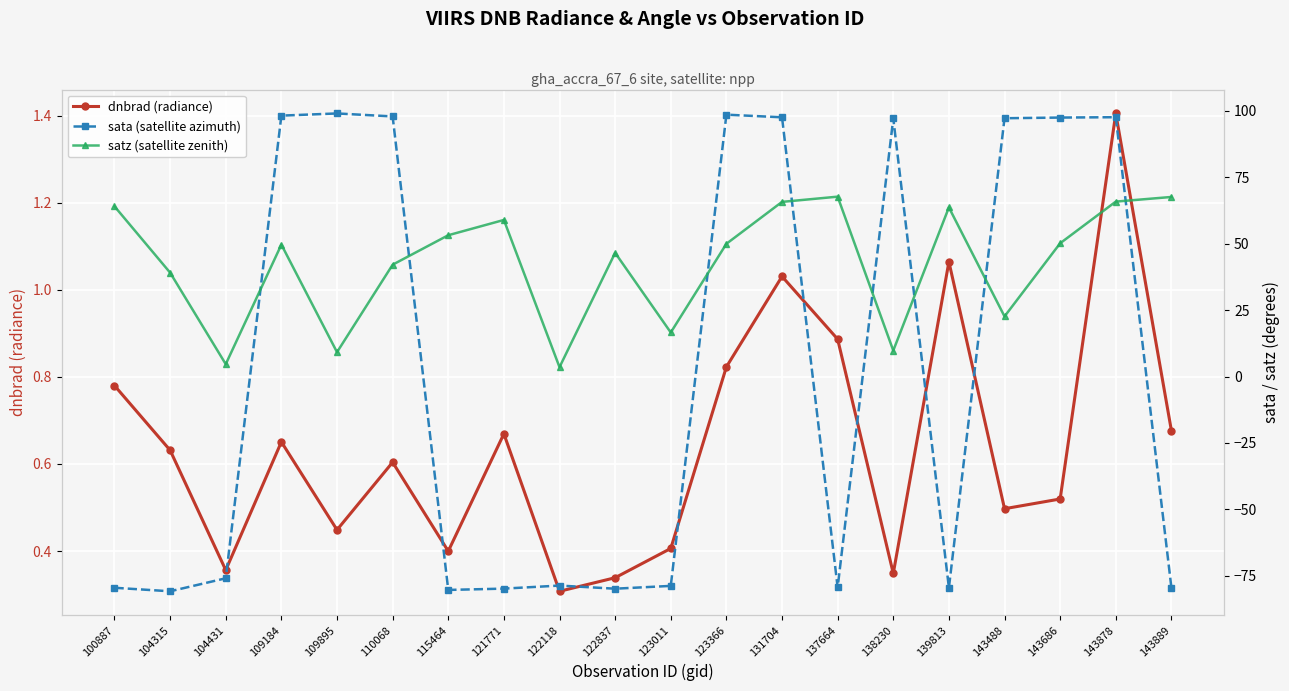

The dnbrad (radiance) series shows 0.7 at 121771. True or false?

True